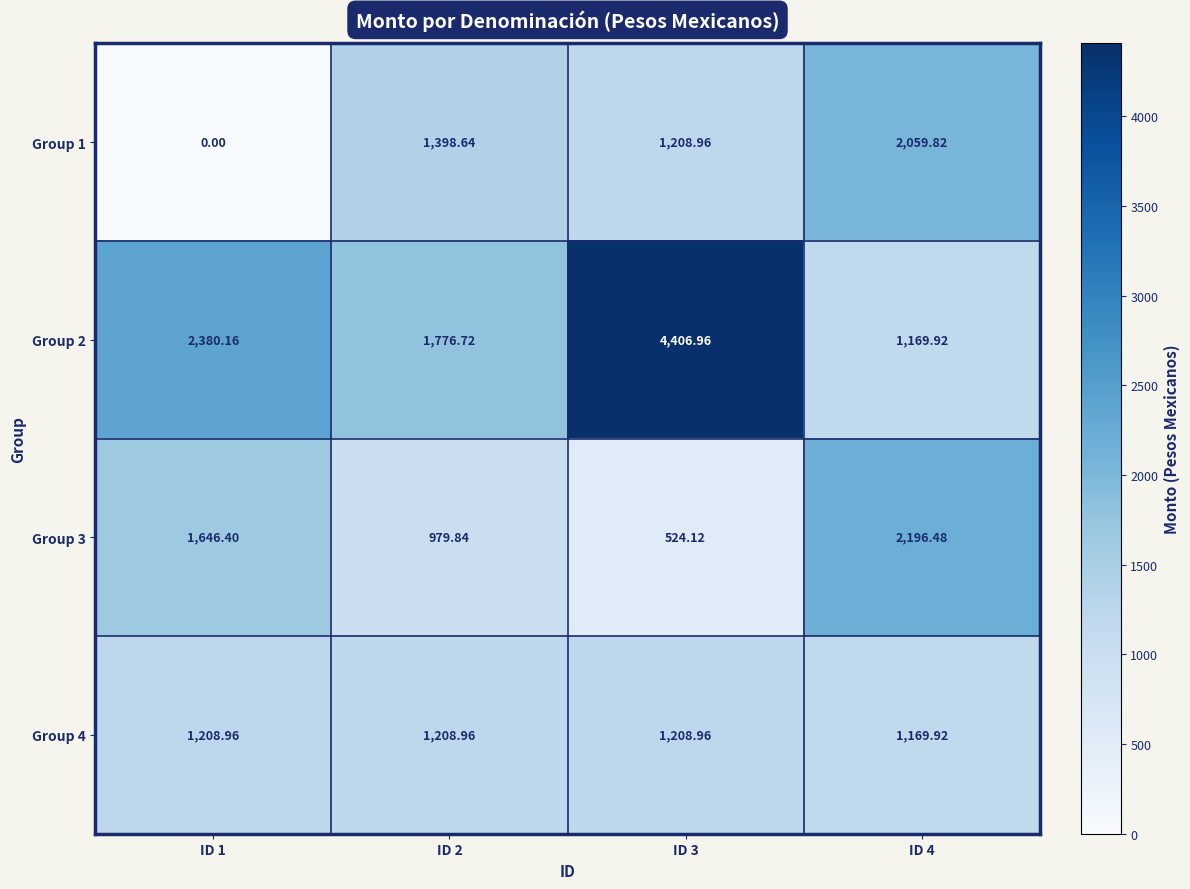

What is the spread (max minus min) of values at ID 4?

1026.6